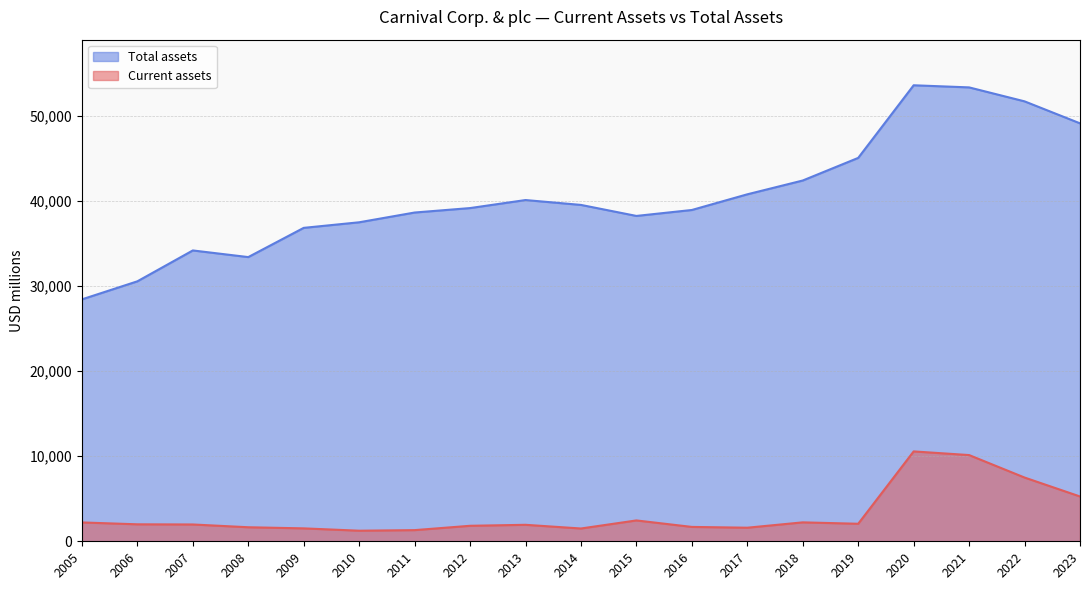

Read the Current assets value at 2009.

1518